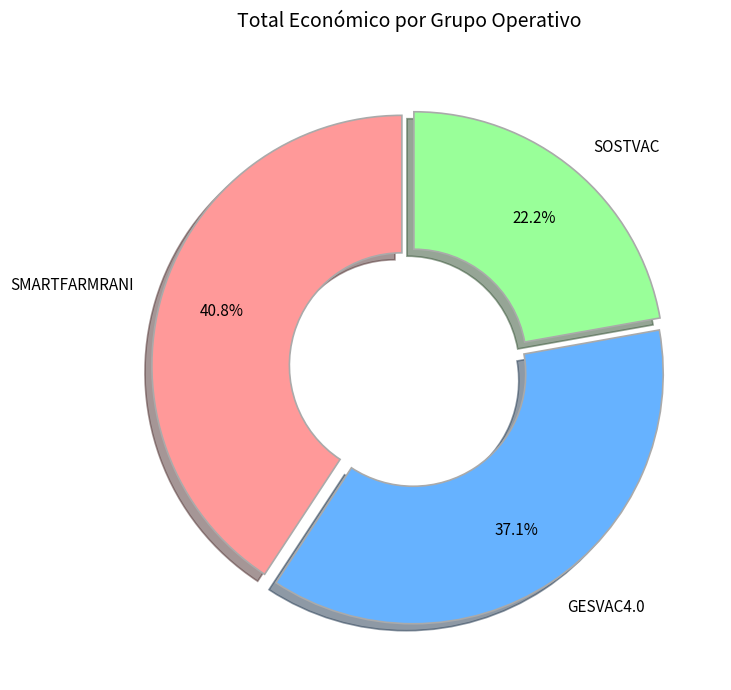

To the nearest percent, what is the difference between the SMARTFARMRANI and GESVAC4.0 slice percentages?

4%